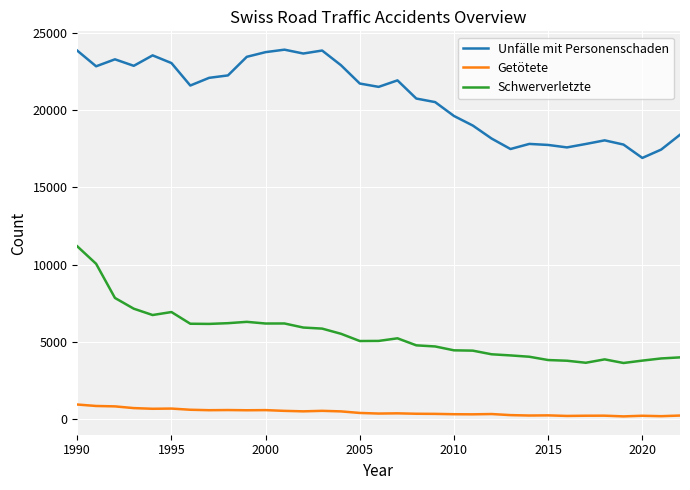

Which series has the largest total across all categories?

Unfälle mit Personenschaden